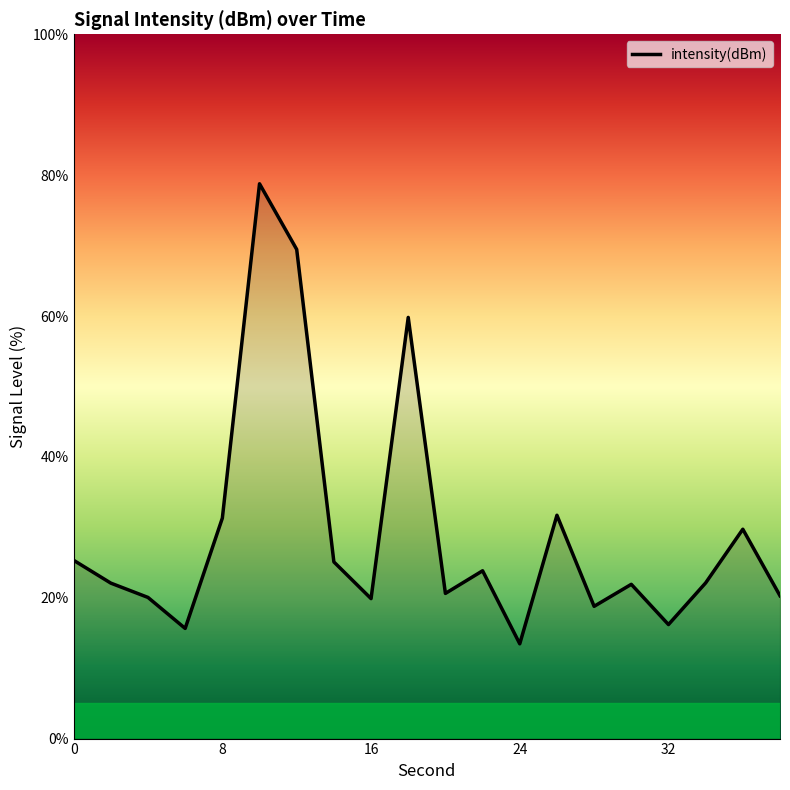

What is the difference between the maximum and minimum values?

65.3